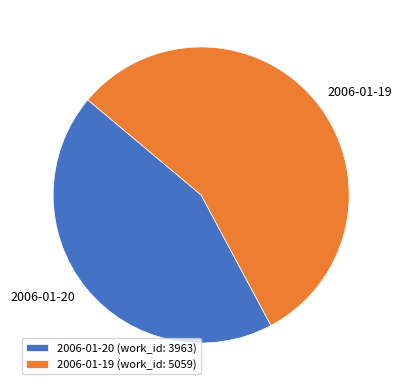

Is there any slice that represents more than half of the pie?

Yes